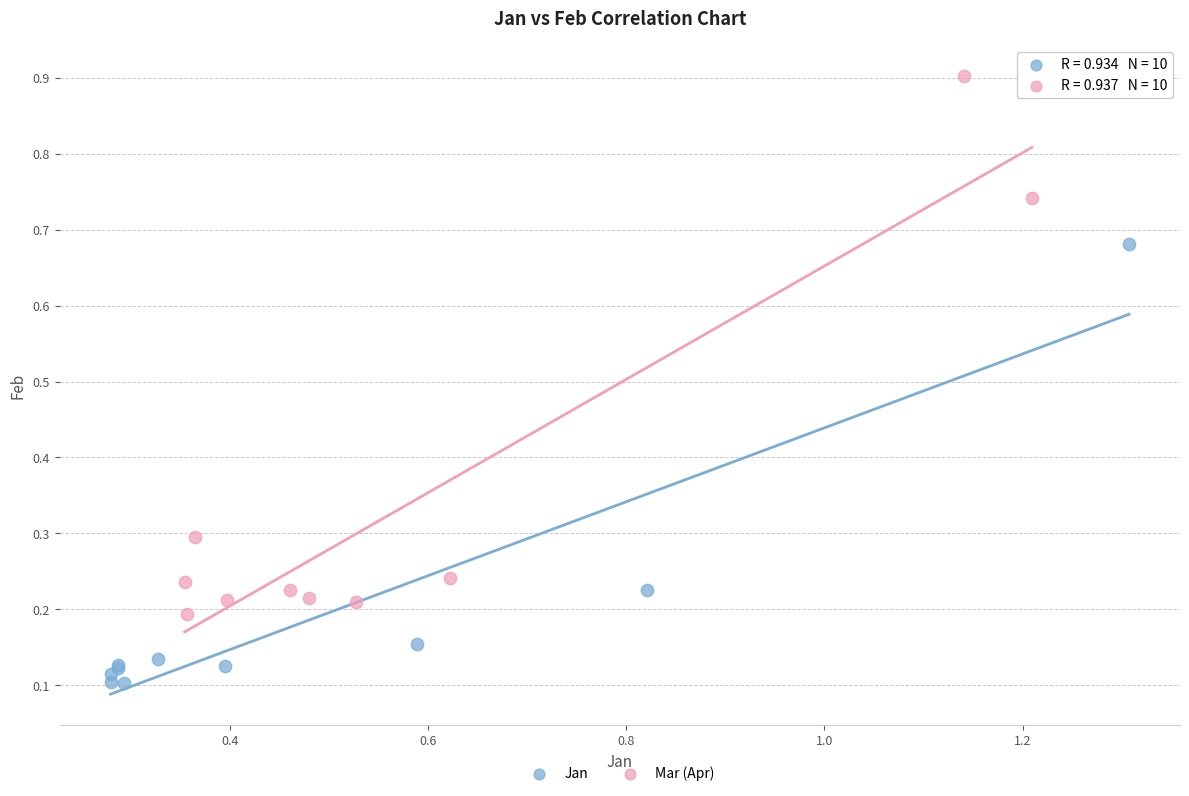

Which series contains the lowest Y value?

Jan